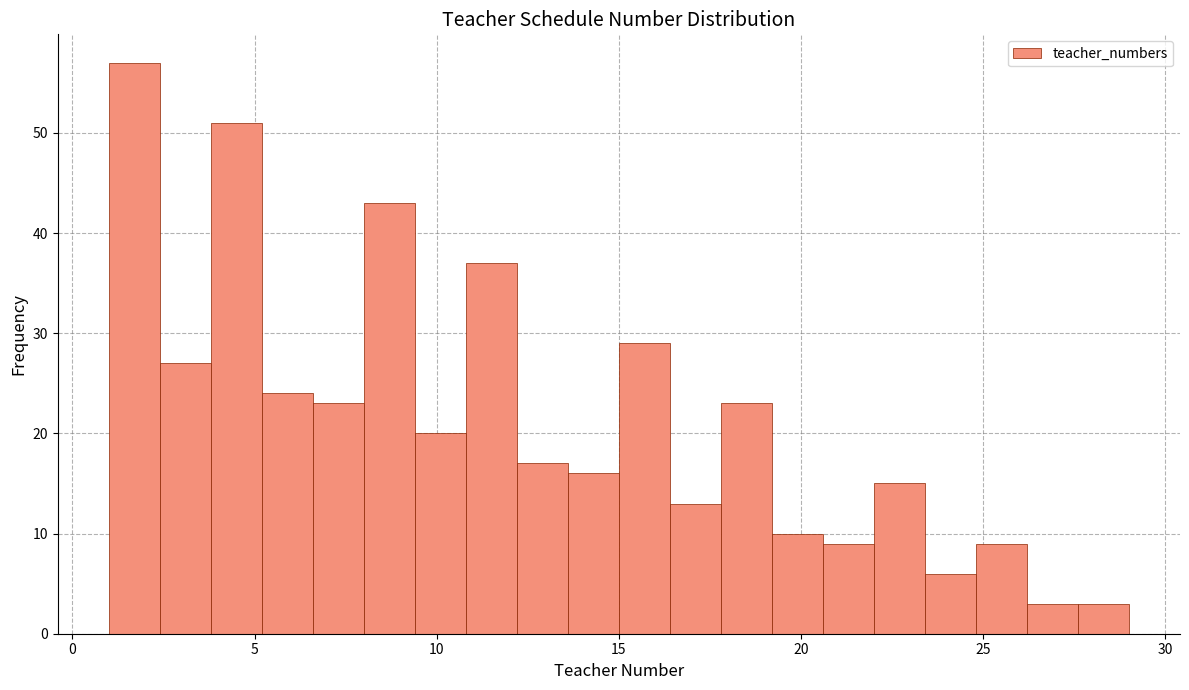

Around what value on the x-axis is the tallest bar? Give the approximate position of its centre, as read against the axis.

1.5